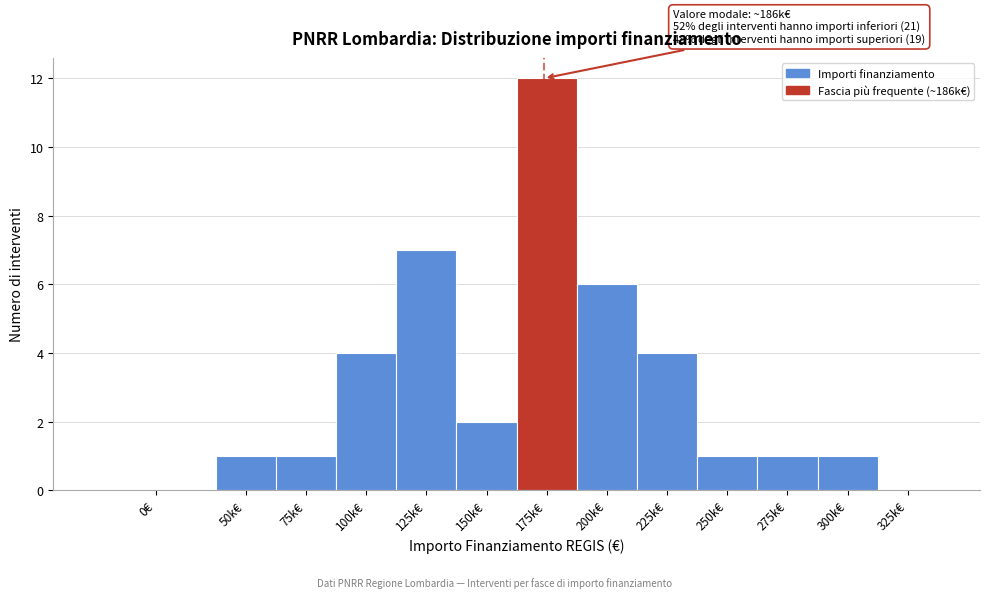

Reading left to right, what are all the values shown in this chart?

0€=0	50k€=1	75k€=1	100k€=4	125k€=7	150k€=2	175k€=12	200k€=6	225k€=4	250k€=1	275k€=1	300k€=1	325k€=0